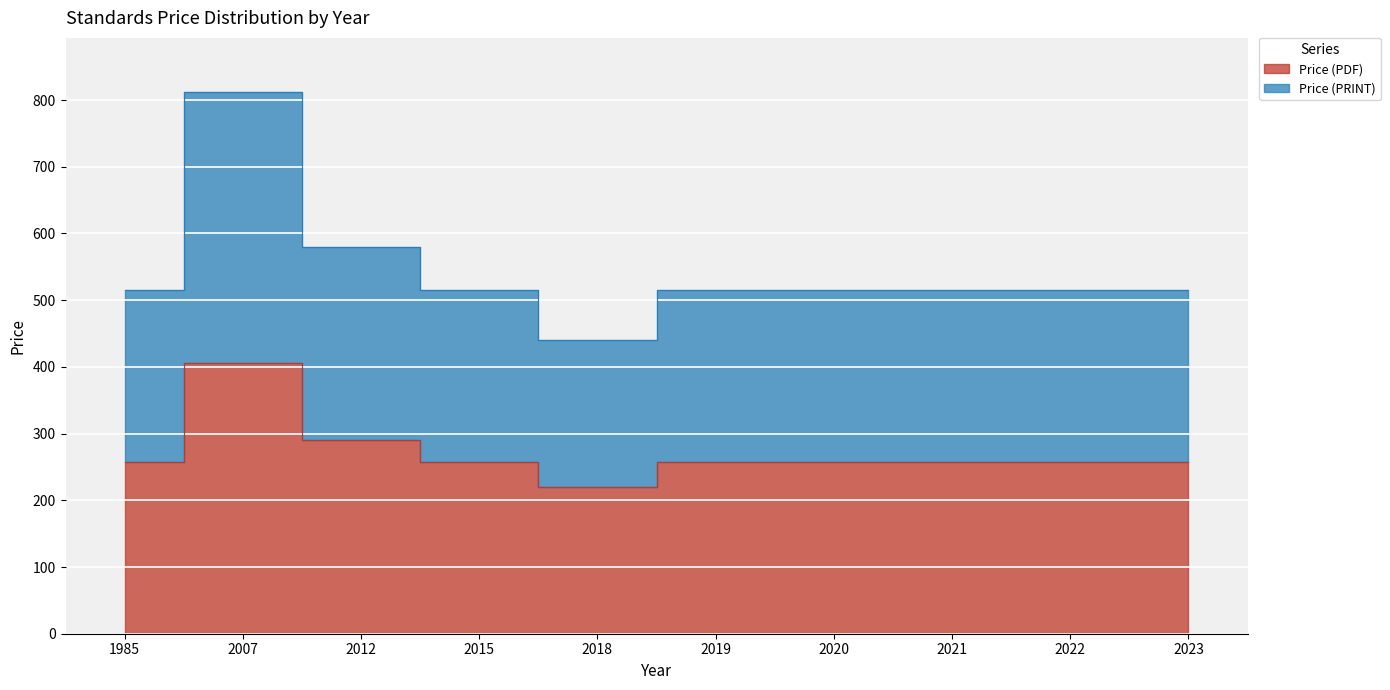

True or false: Price (PDF) has a value of 307 at 2018.

False